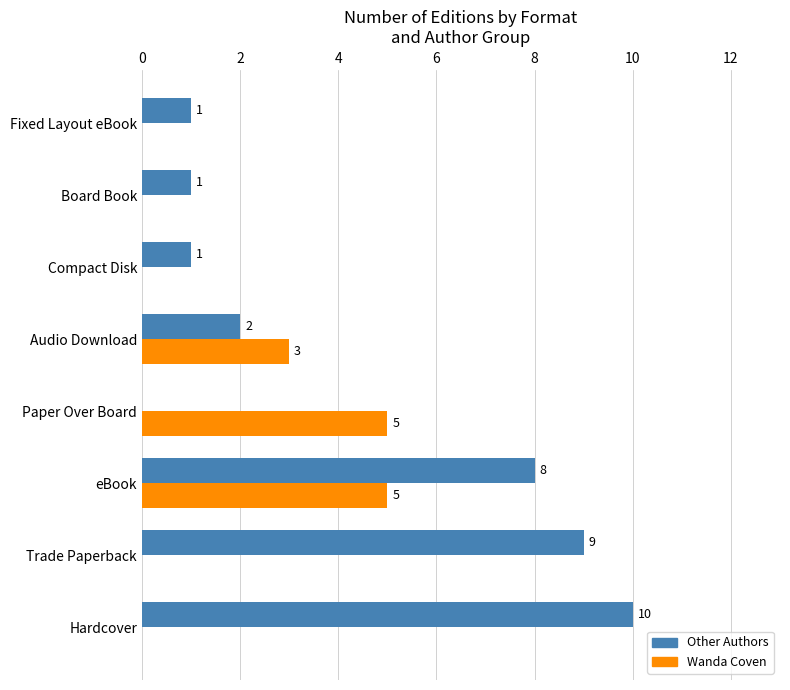

What are all the series names shown in the legend?

Other Authors, Wanda Coven